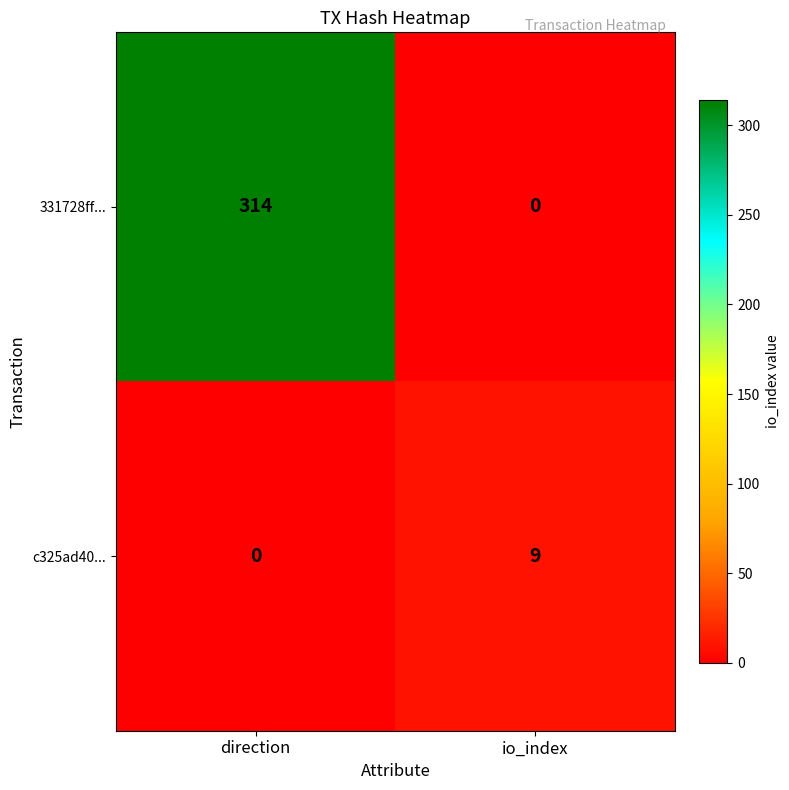

What value does the c325ad40... series have at io_index?

9